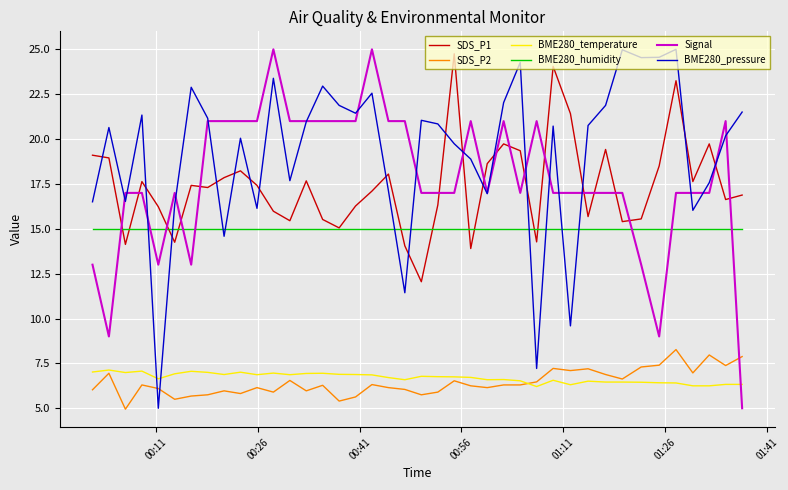

True or false: BME280_temperature and SDS_P1 intersect in this chart.

False